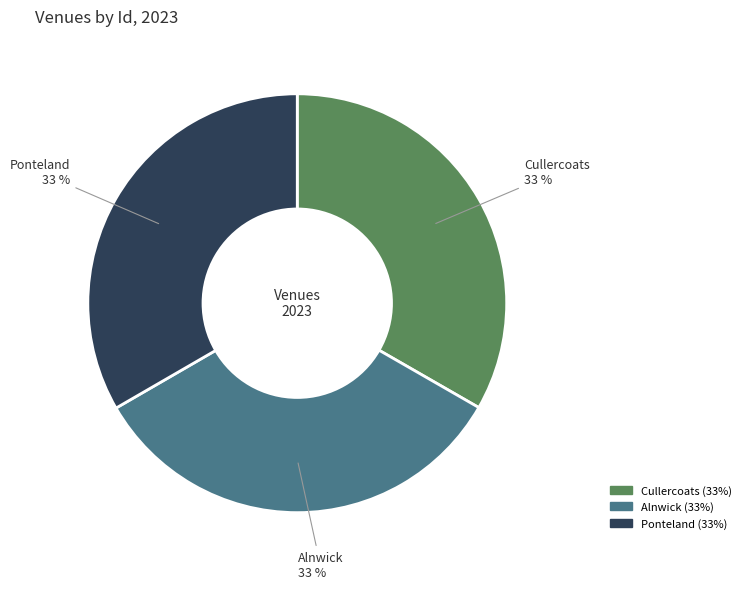

To the nearest percent, what portion does Ponteland represent?

33%